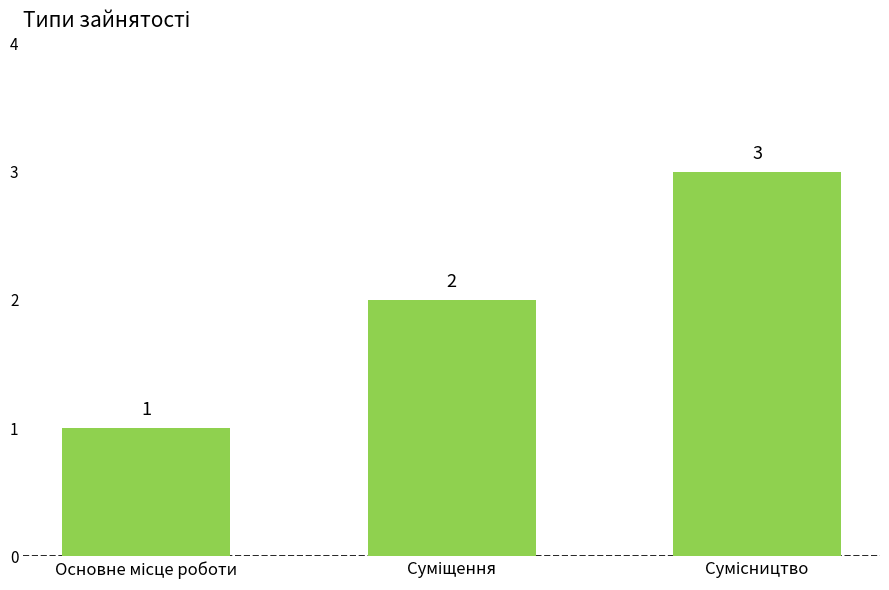

Reading right to left, transcribe all the data shown in this chart.

3	2	1